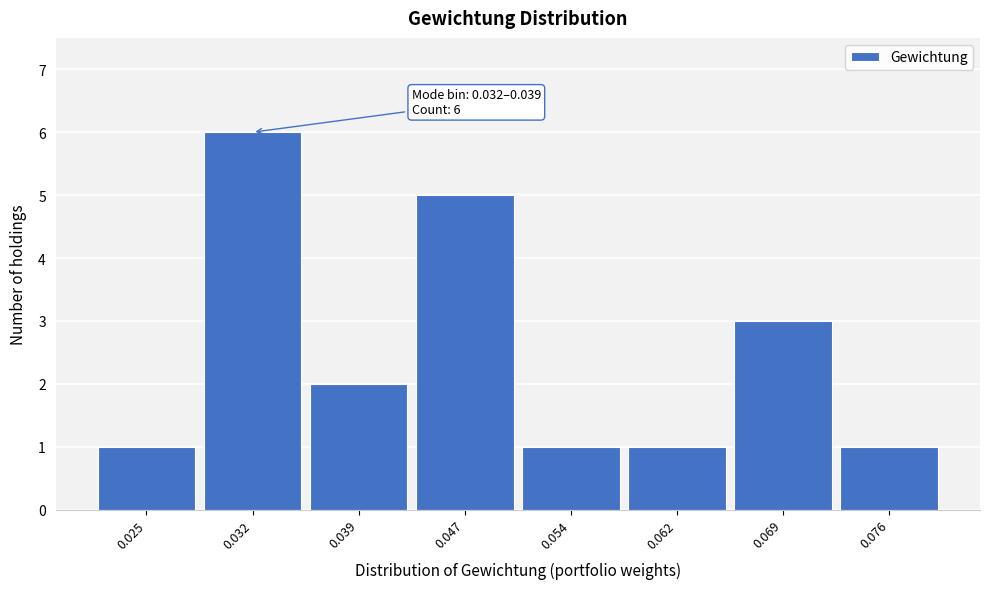

Reading left to right, list all the values displayed in this chart.

0.025=1	0.032=6	0.039=2	0.047=5	0.054=1	0.062=1	0.069=3	0.076=1